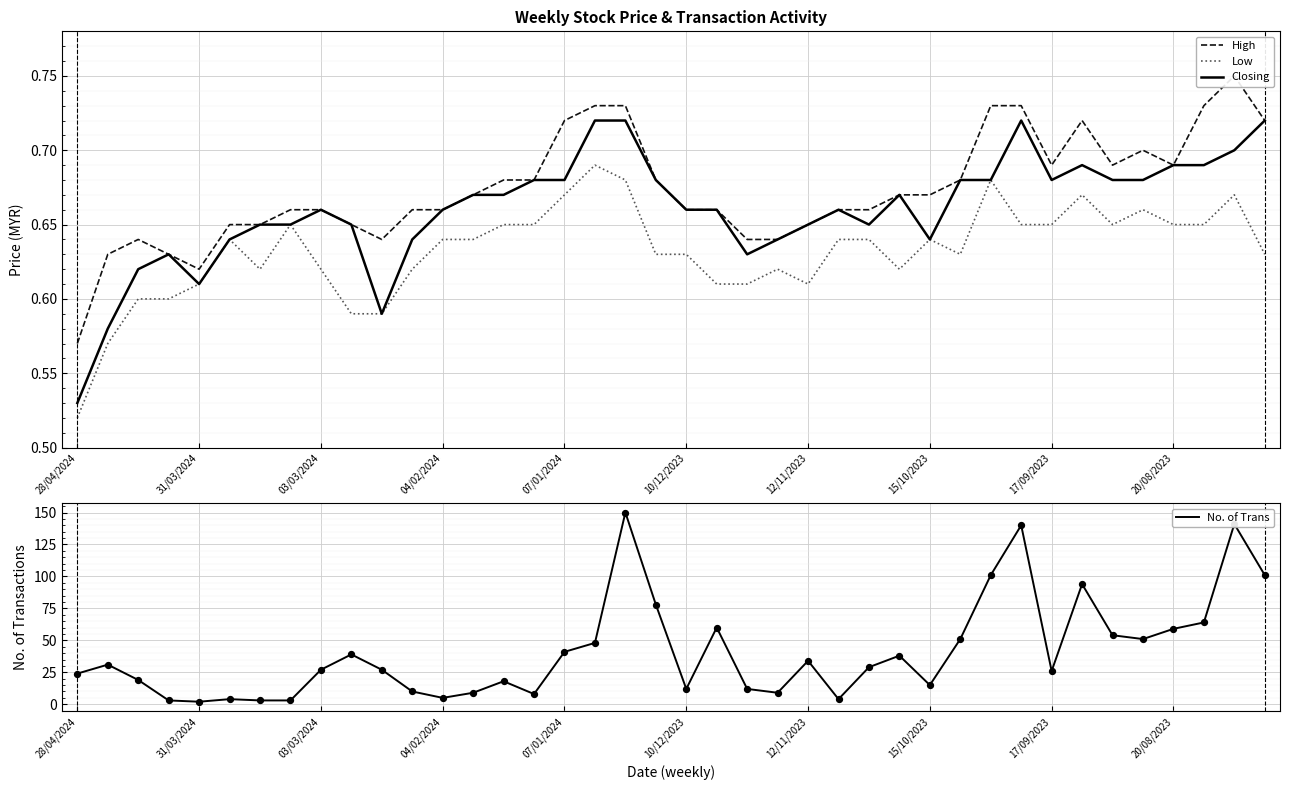

Which series contains the highest Y value?

No. of Trans